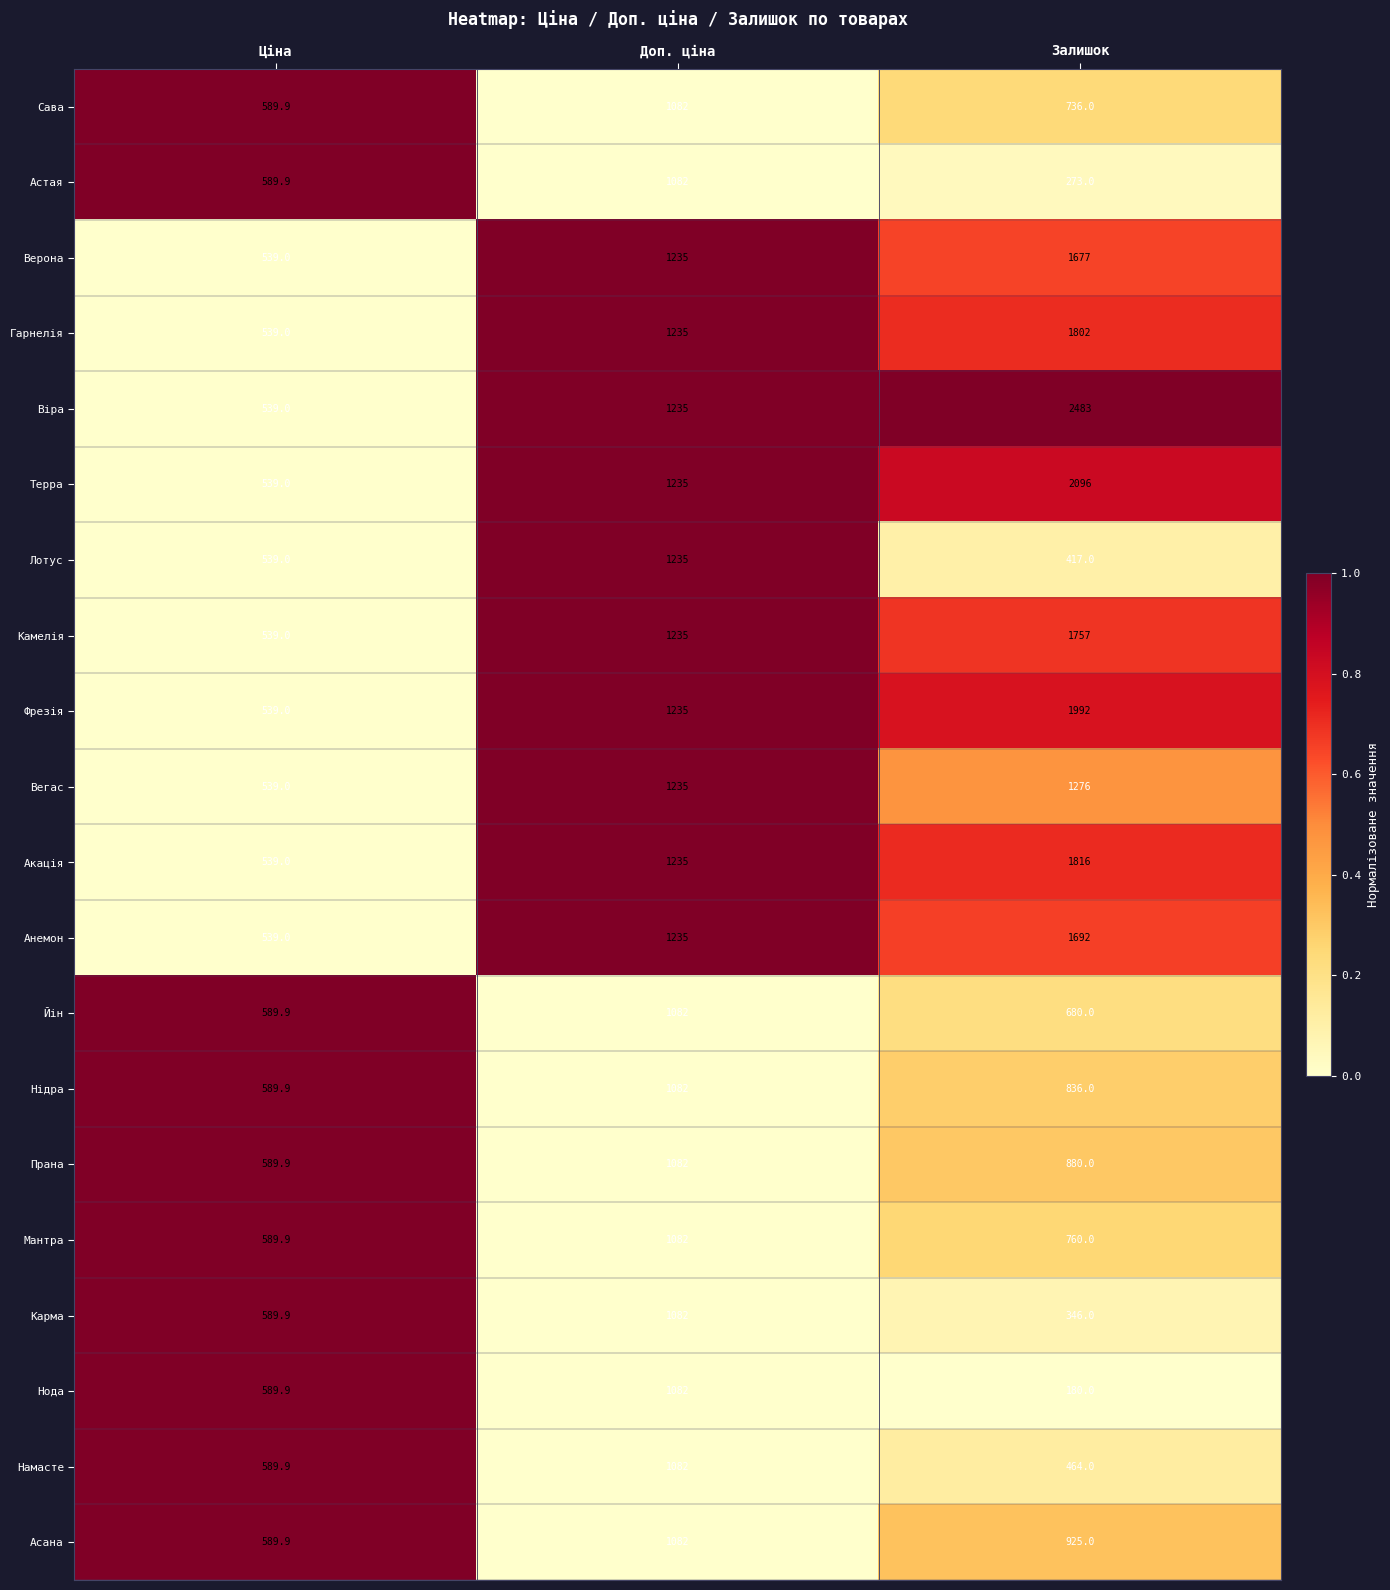

Count the Терра values in the range 539 to 2096.

3